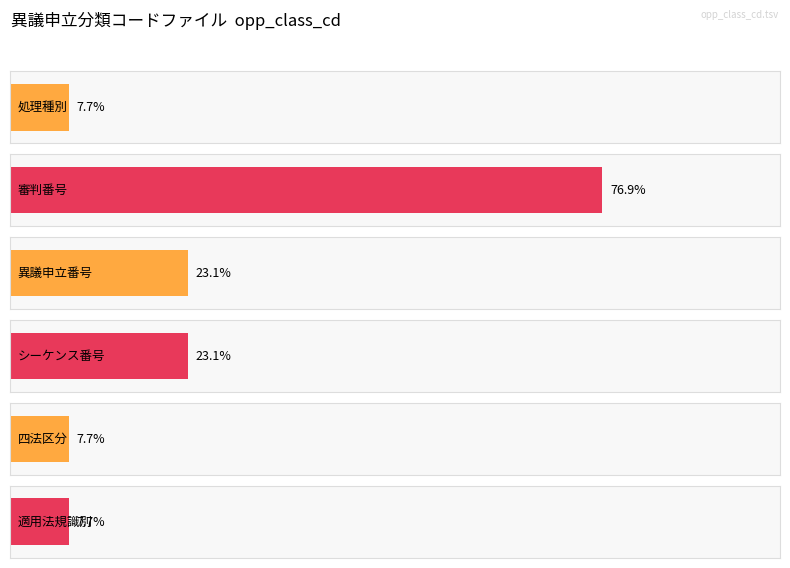

The Average utilization series shows 16 at 更新日時. True or false?

False